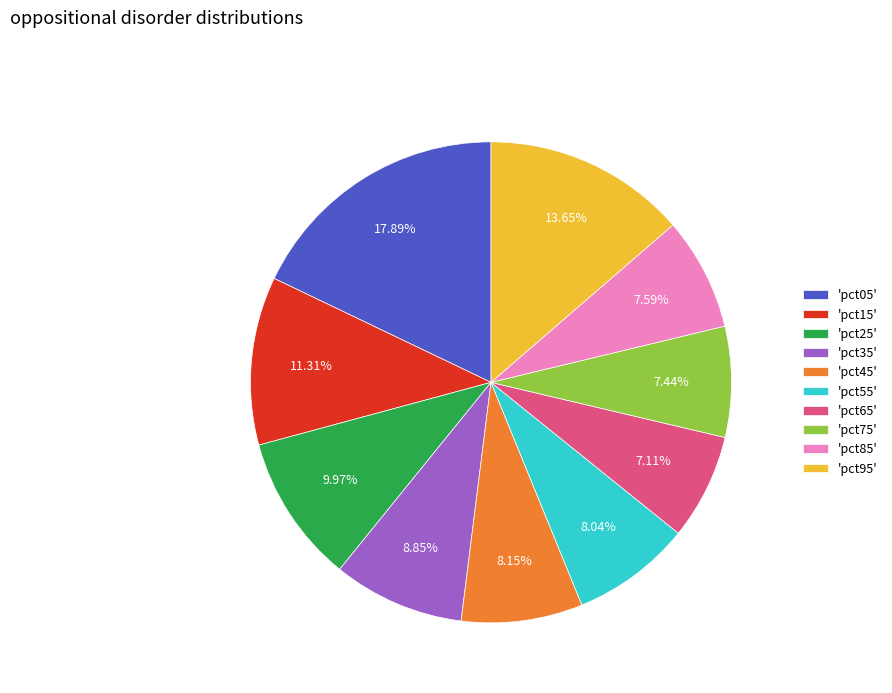

Do 'pct25' and 'pct65' together represent more than half of the pie?

No